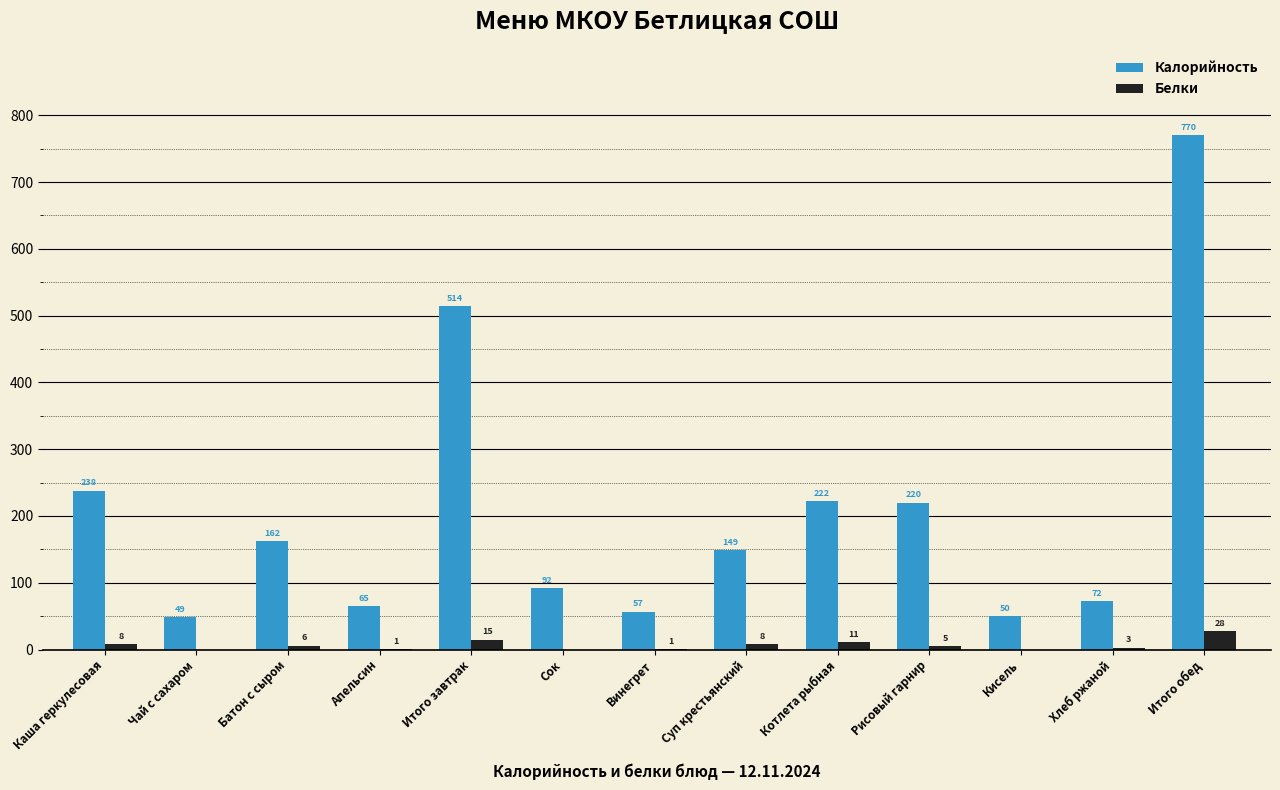

Reading left to right, extract all data points from this chart.

Калорийность: 238	49	162	65	514	92	57	149	222	220	50	72	770
Белки: 8	0	6	1	15	0	1	8	11	5	0	3	28